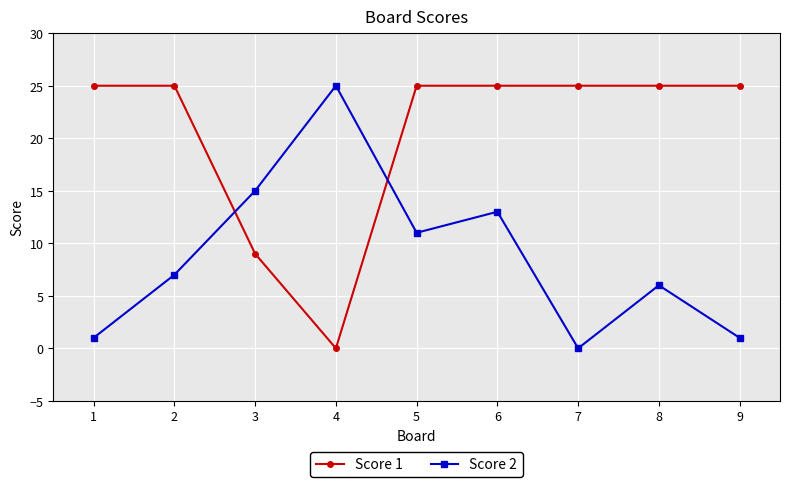

Does the chart have visible grid lines?

Yes